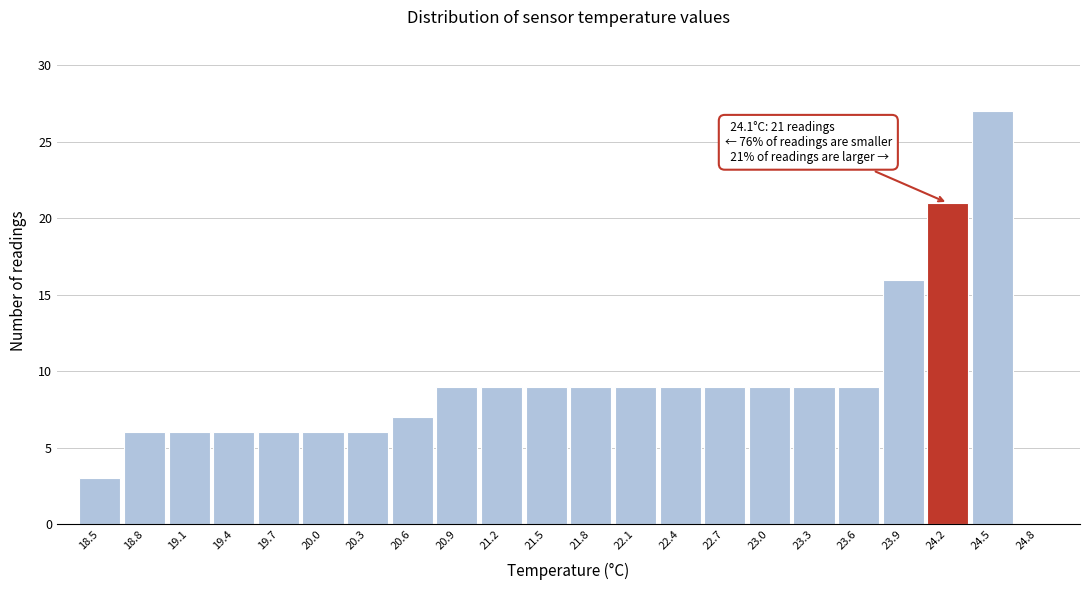

Over which range of the x-axis is the bar tallest?

24.35 to 24.65